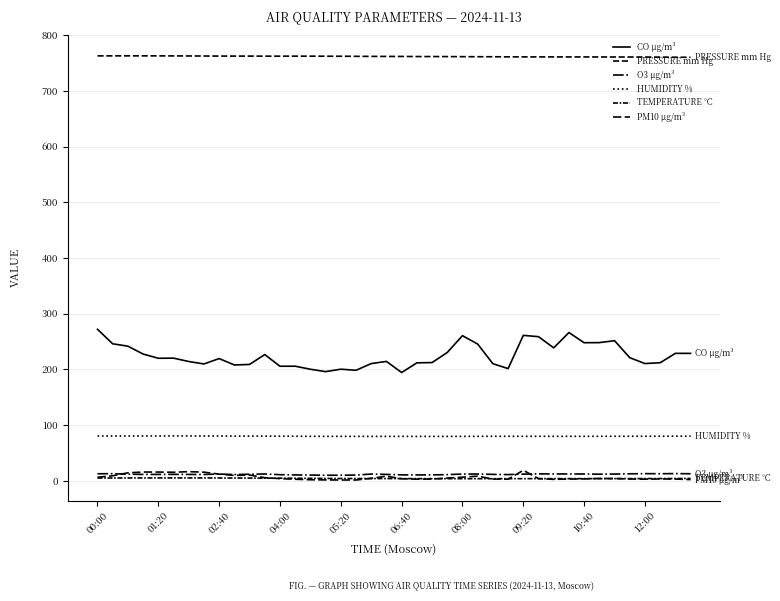

Reading left to right, list all the values displayed in this chart.

CO µg/m³: 271.9	245.9	241.6	227.5	219.9	220.1	214.1	209.7	219.4	207.9	208.8	226.6	205.6	205.7	200.2	195.9	200.3	198.3	210.4	214.3	194.3	211.7	212.2	230.4	260.5	245.4	210.1	201.4	261.1	258.7	238.6	266.1	247.8	248.0	251.5	220.9	210.4	211.9	228.8	228.7
PRESSURE mm Hg: 763.0	763.0	763.1	763.0	763.0	763.0	762.9	762.8	762.7	762.6	762.6	762.5	762.5	762.5	762.5	762.4	762.4	762.2	762.1	762.0	762.0	761.8	761.8	761.7	761.6	761.5	761.4	761.3	761.2	761.2	761.2	761.1	761.1	761.1	761.0	761.0	761.0	760.8	760.6	760.5
O3 µg/m³: 12.4	12.7	11.7	11.3	11.3	11.4	11.3	11.2	12.0	11.1	11.6	12.1	10.8	10.4	10.2	9.8	9.9	10.2	11.9	11.3	10.5	10.4	10.4	10.9	12.0	12.0	11.4	11.0	11.8	12.3	12.1	12.1	12.1	11.7	12.0	12.4	12.7	12.6	12.8	12.5
HUMIDITY %: 80.3	80.3	80.4	80.4	80.4	80.4	80.4	80.4	80.3	80.1	80.1	80.1	80.0	79.9	79.8	79.7	79.6	79.6	79.6	79.6	79.6	79.6	79.5	79.6	79.7	79.7	79.8	79.8	79.8	79.7	79.7	79.7	79.7	79.8	79.8	79.8	79.8	79.9	80.0	80.0
TEMPERATURE °C: 4.9	4.9	4.9	5.0	5.0	5.0	5.0	5.0	4.9	4.8	4.7	4.6	4.5	4.4	4.2	4.1	4.0	3.9	3.9	3.8	3.8	3.8	3.7	3.6	3.6	3.6	3.6	3.7	3.7	3.7	3.7	3.7	3.7	3.8	3.8	3.8	3.9	3.9	4.0	4.1
PM10 µg/m³: 6.2	8.8	14.2	15.6	15.6	15.2	16.2	15.4	11.8	9.5	10.2	5.4	3.8	2.6	1.8	1.4	1.3	1.2	4.3	8.2	3.5	2.9	3.0	4.8	6.3	8.2	3.0	2.8	18.6	3.8	2.5	3.0	3.2	4.0	3.9	3.1	2.8	3.2	3.0	2.0